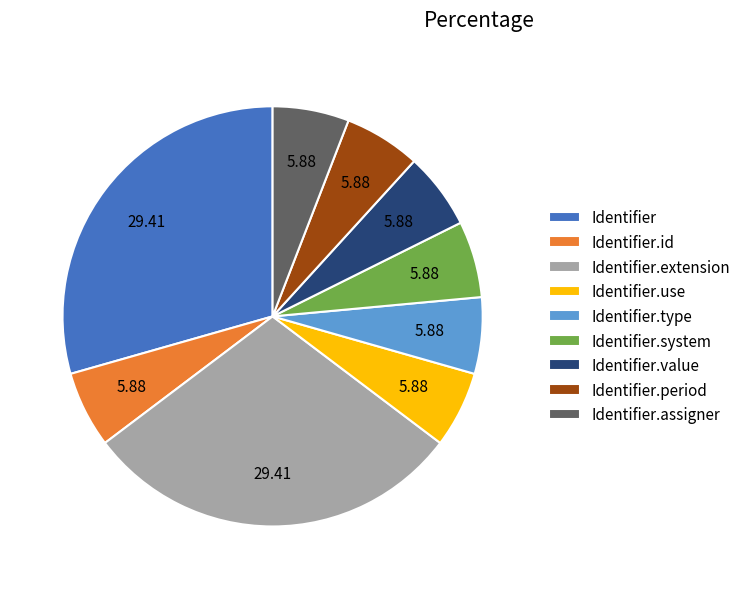

Approximately how many times larger is the value at Identifier.extension compared to Identifier.assigner?

5.0